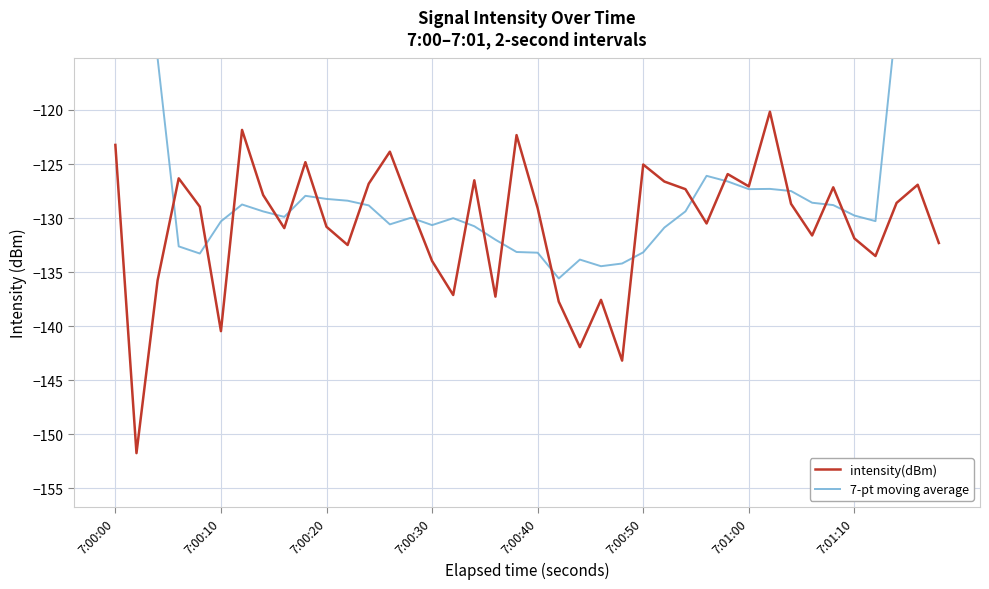

What is the highest value of the intensity(dBm) series?

-120.2